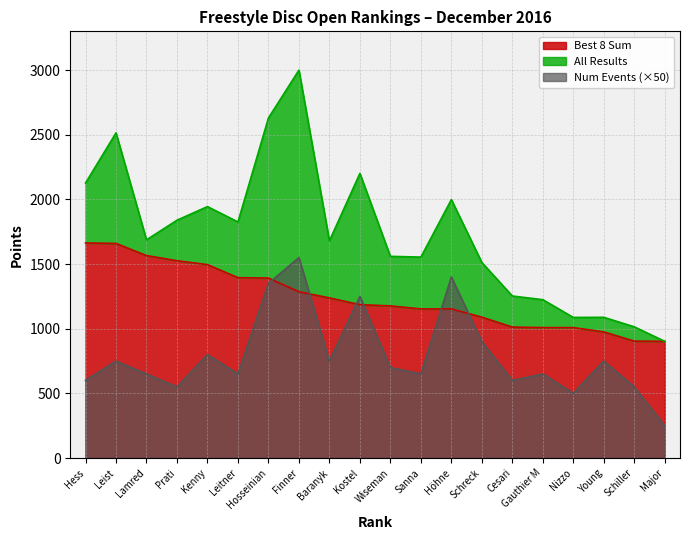

Which series has the largest total across all categories?

All Results